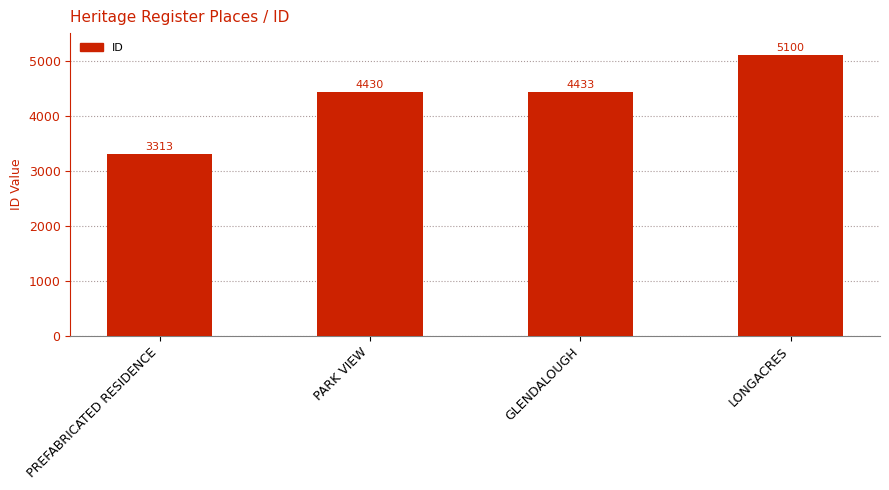

What is the smallest value displayed?

3313